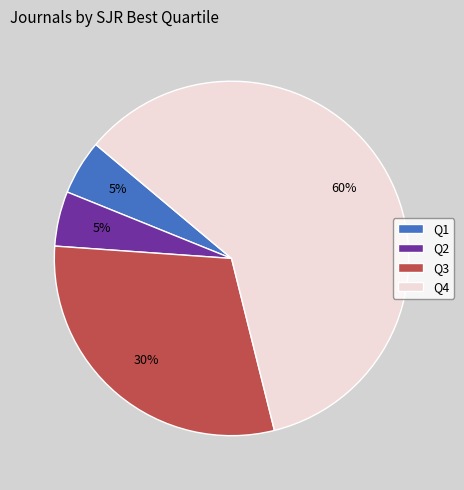

To the nearest percent, what is the combined percentage of Q4 and Q3?

90%